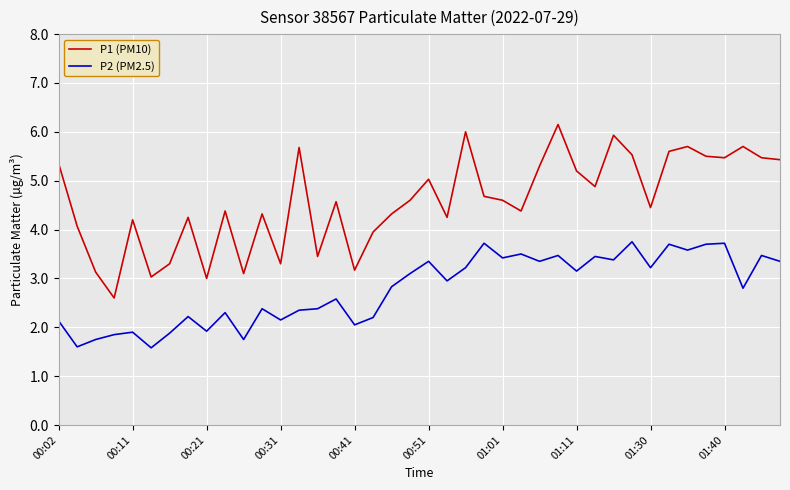

What is the greatest value displayed?

6.2